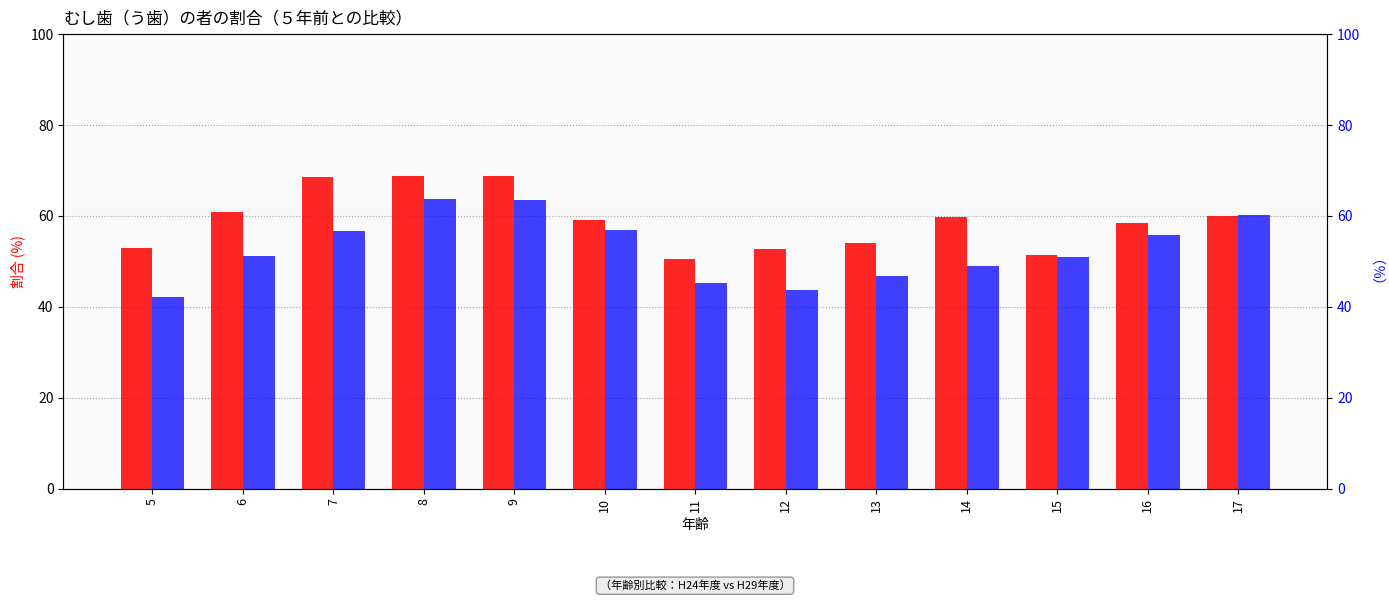

Reading right to left, transcribe all the data shown in this chart.

H24年: 60.0	58.5	51.5	59.7	54.1	52.7	50.6	59.1	68.7	68.8	68.5	60.8	53.0
H29年: 60.2	55.9	50.9	48.9	46.8	43.8	45.2	57.0	63.6	63.7	56.8	51.3	42.1